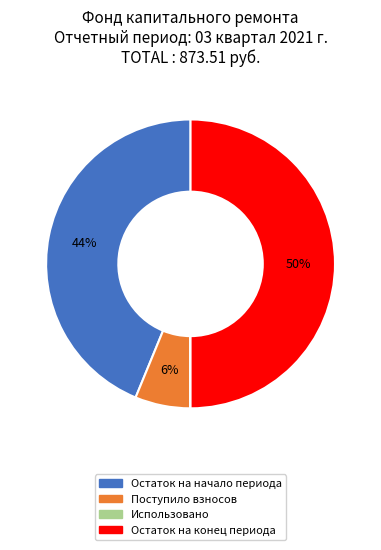

Which slice is the largest?

Остаток на конец периода